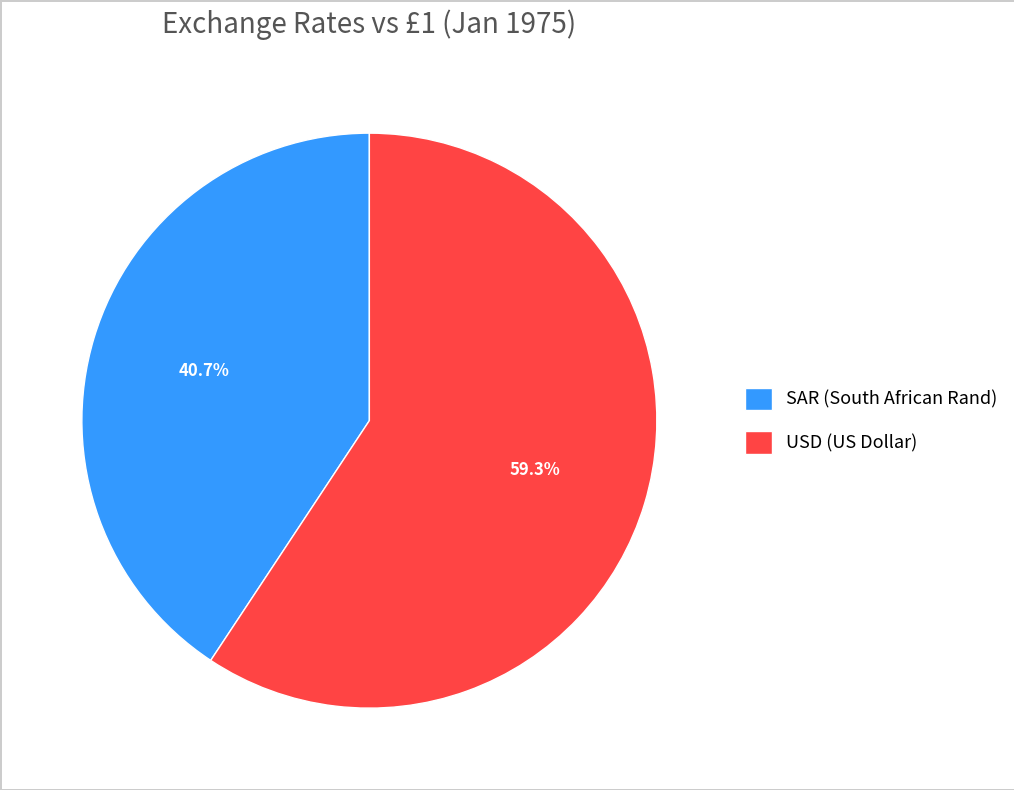

Between USD (US Dollar) and SAR (South African Rand), which is larger?

USD (US Dollar)